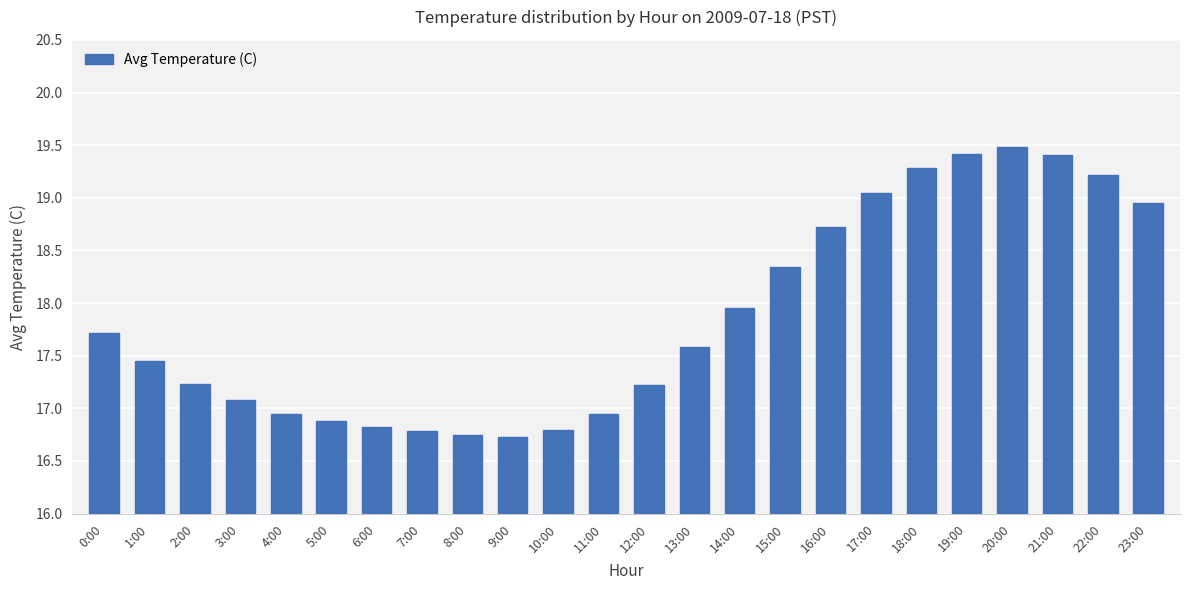

What is the sum of the values at 4:00 and 3:00?

34.0